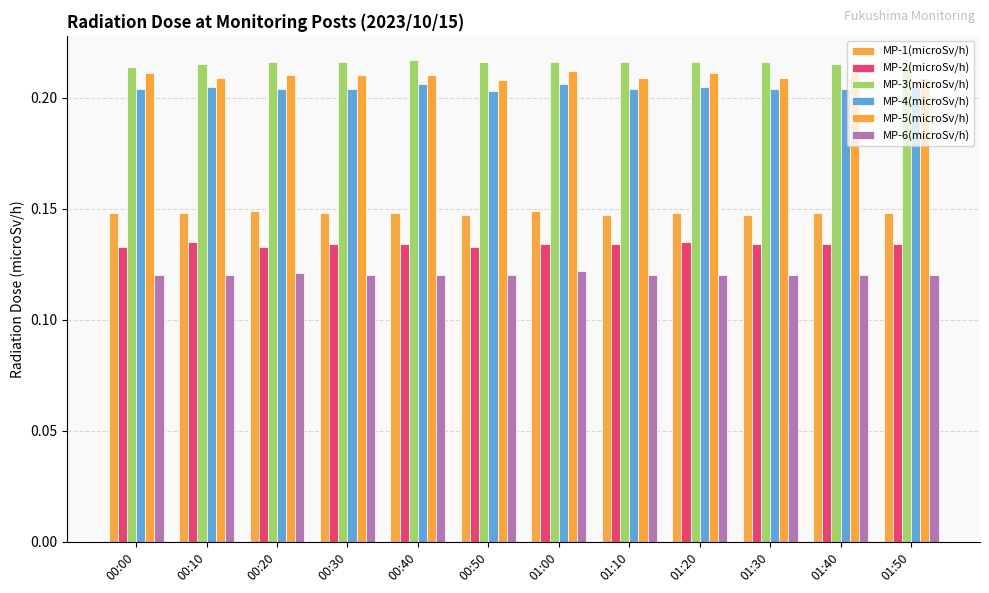

Count the number of data series in this chart.

6